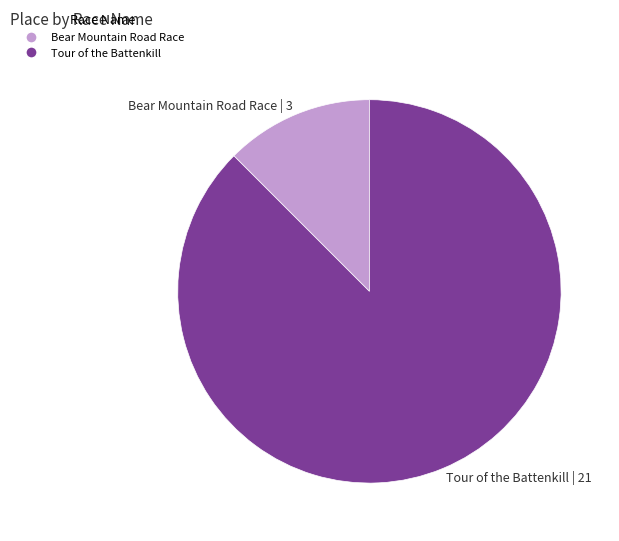

Is it true that Bear Mountain Road Race | 3 is 21% of the pie?

False